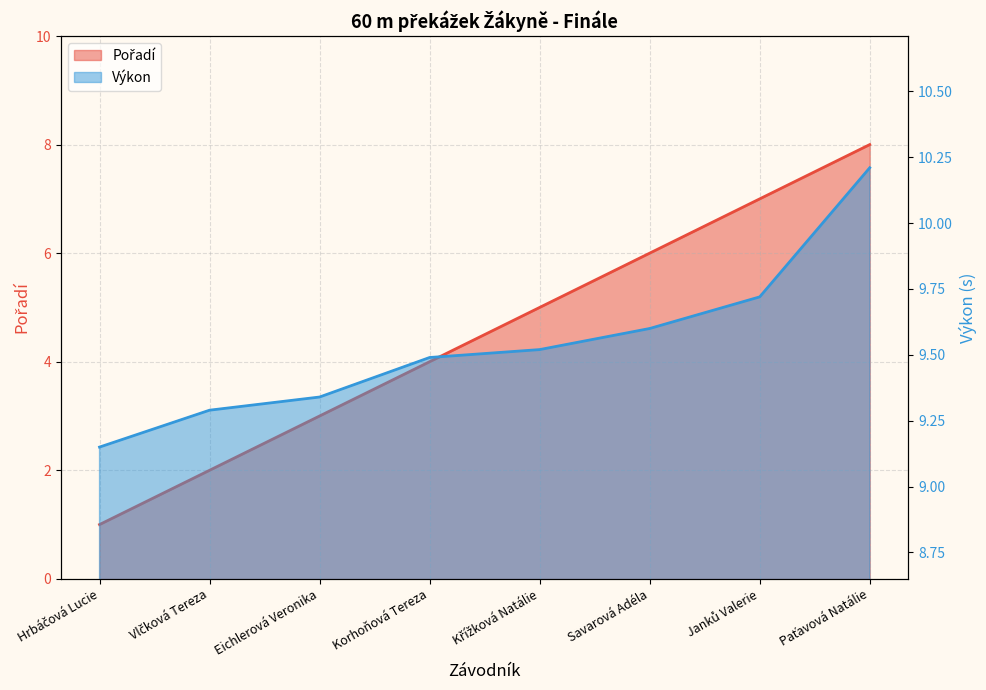

What are all the series names shown in the legend?

Pořadí, Výkon